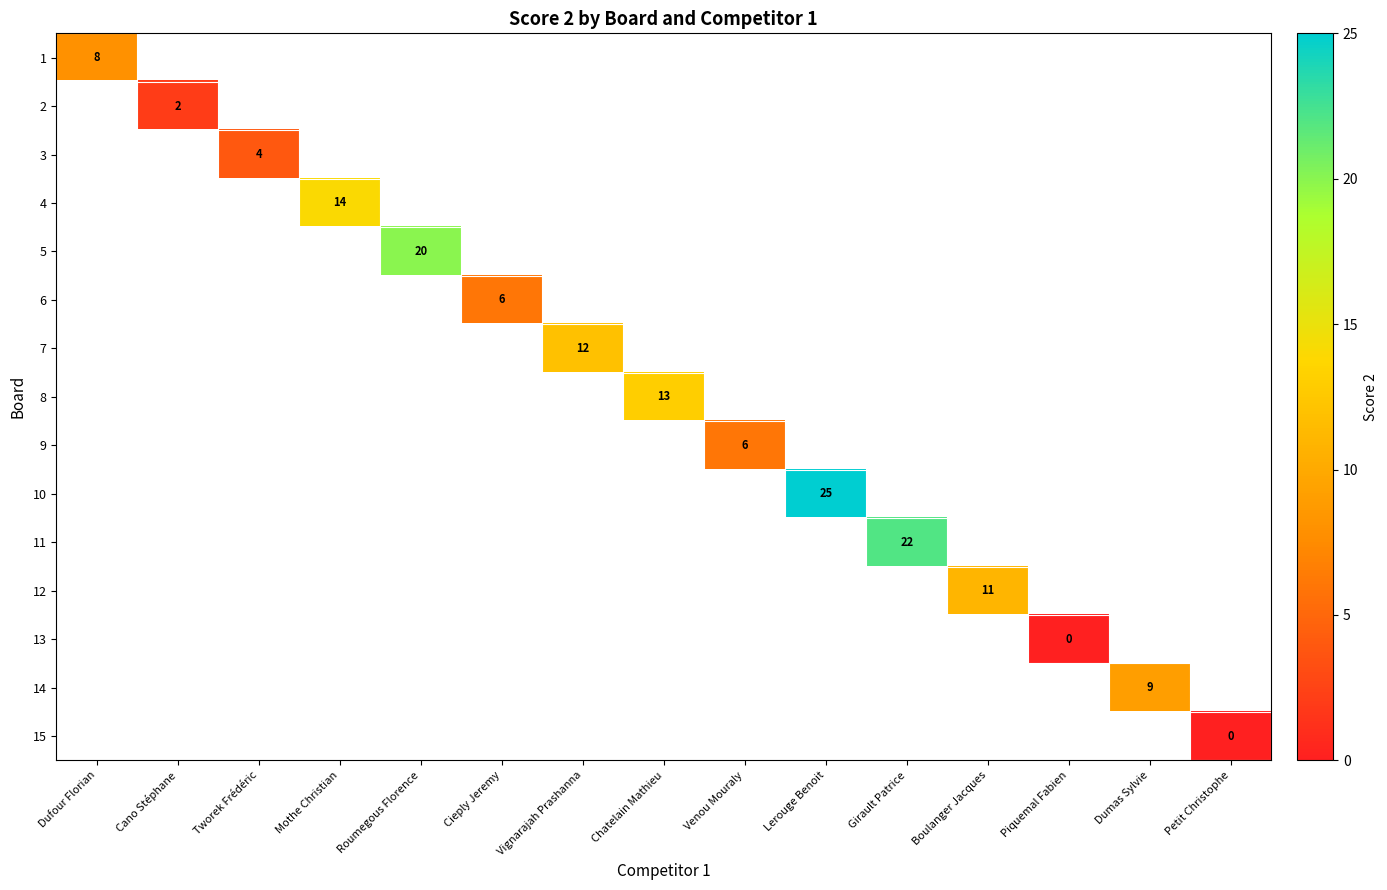

The value of 3 at Tworek Frédéric is 4. True or false?

True